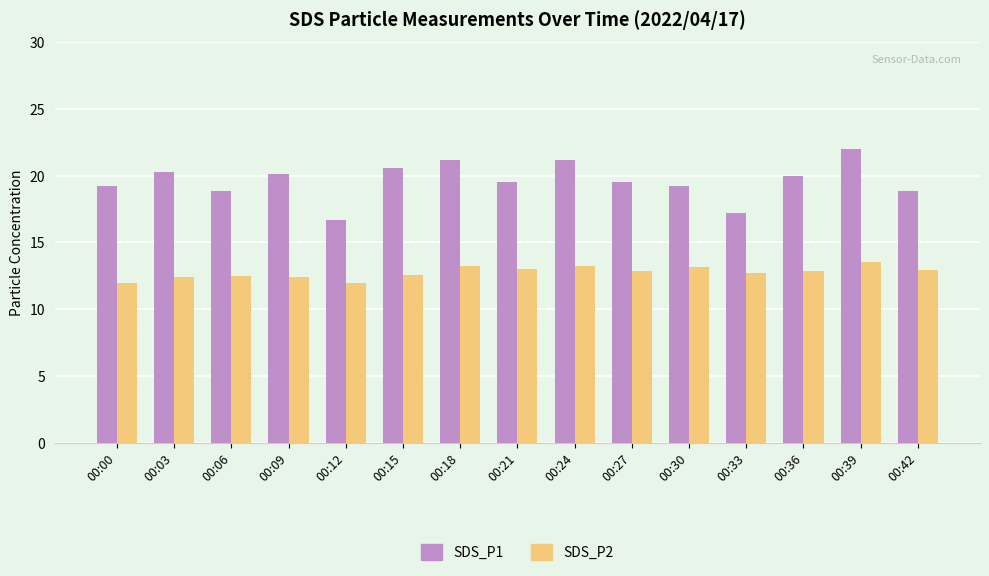

Is it true that SDS_P1 equals 20.1 at 00:09?

True